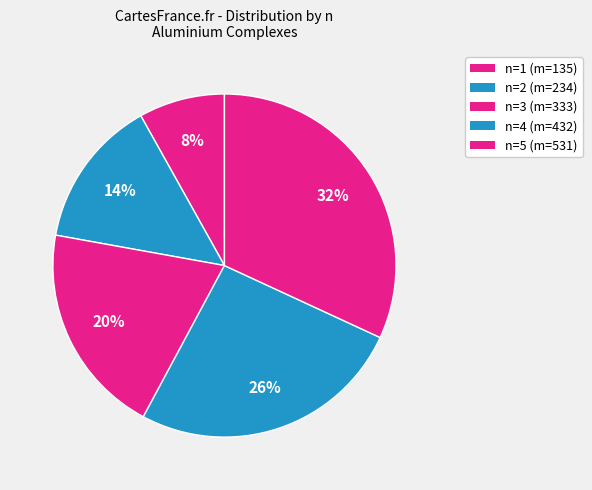

How many slices are in this pie chart?

5